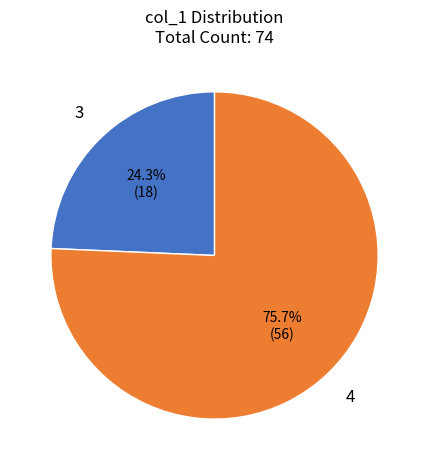

To the nearest percent, what is the difference between the largest and smallest slice percentages?

51%